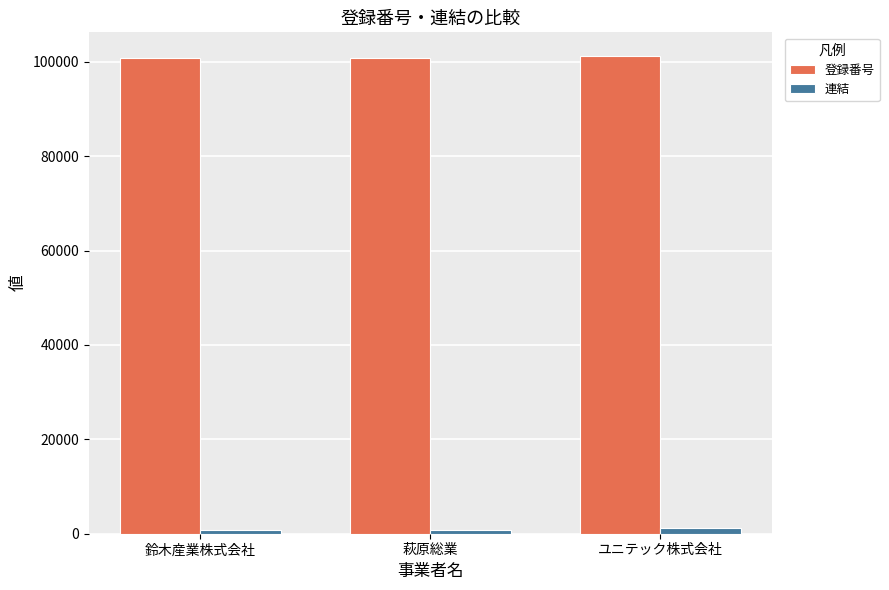

Are the bars grouped side by side (vs. stacked)?

Yes